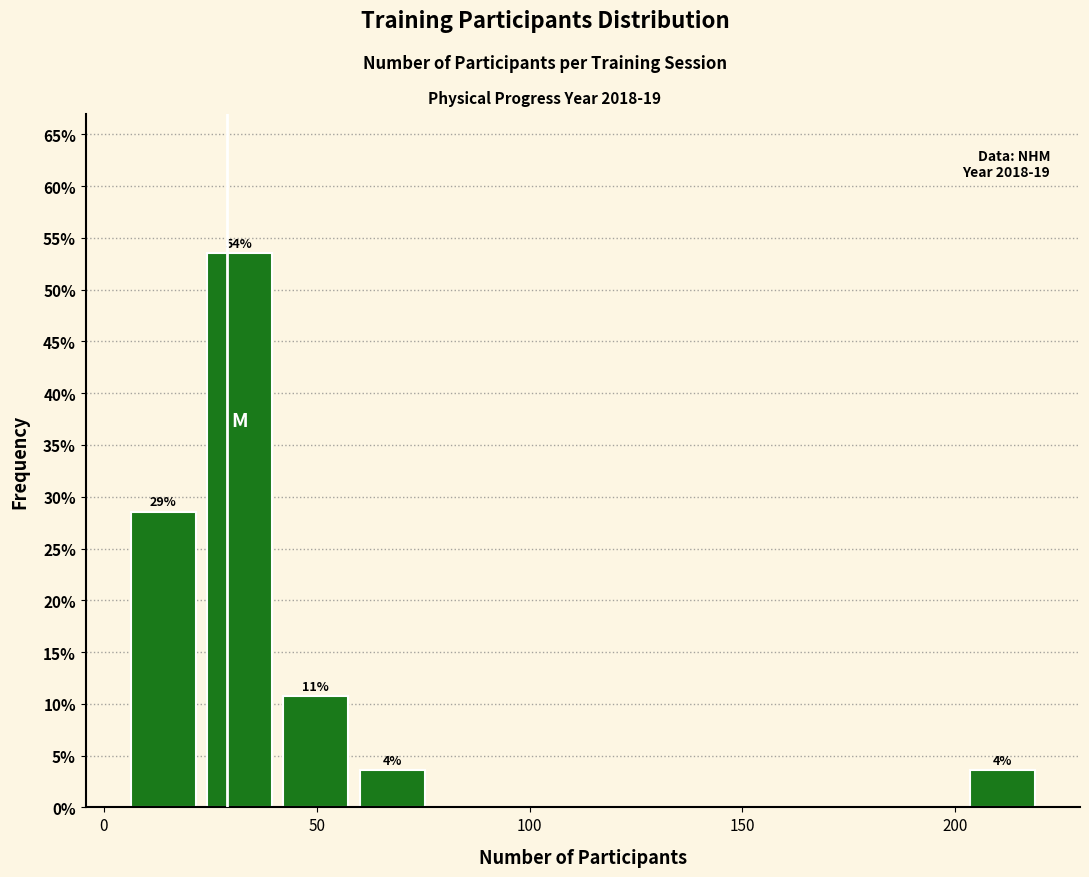

Read against the x-axis, roughly where is the centre of the tallest bar?

30